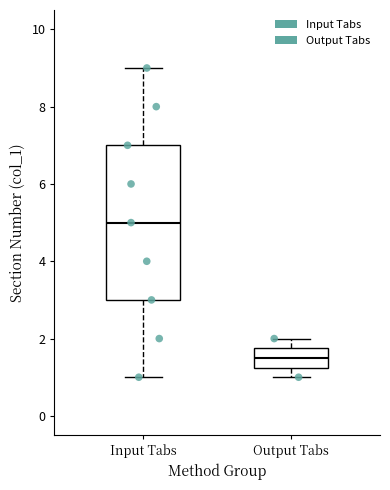

Reading left to right, read every box against the y-axis: the position of its median line, the range the box covers, and the ends of its whiskers. The values are not printed on the chart, so give them approximately, as read against the axis.

Input Tabs: median 5.0, box 3.0 to 7.0, whiskers 1.0 to 9.0
Output Tabs: median 1.6, box 1.2 to 1.8, whiskers 1.0 to 2.0